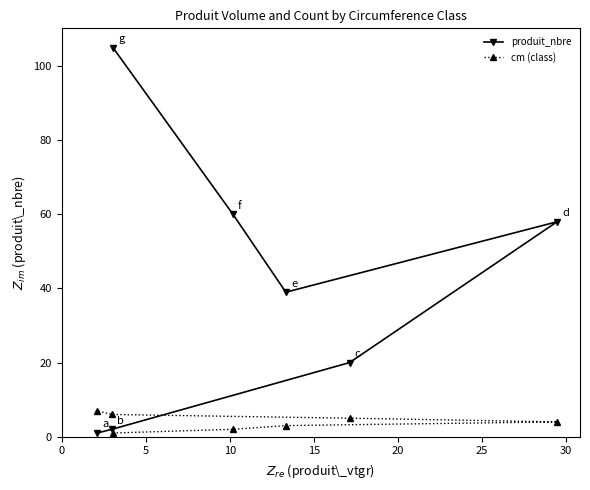

Which series has the widest spread of values?

produit_nbre